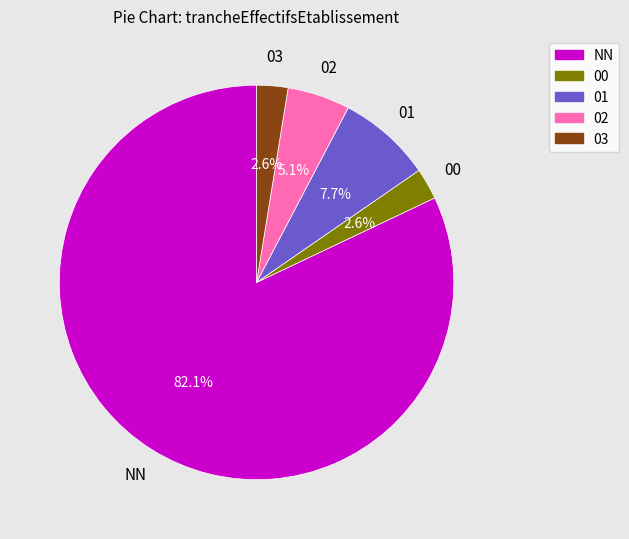

Combined, do 01 and 03 account for over 50%?

No